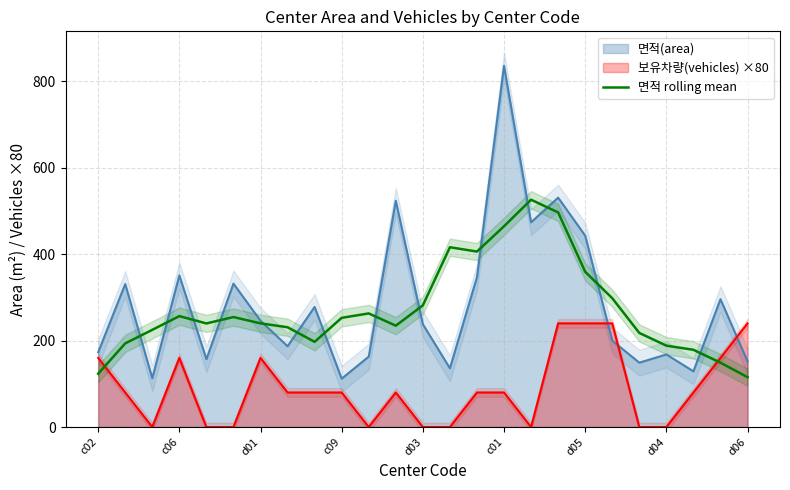

What is the maximum value for 면적(area)?

836.0